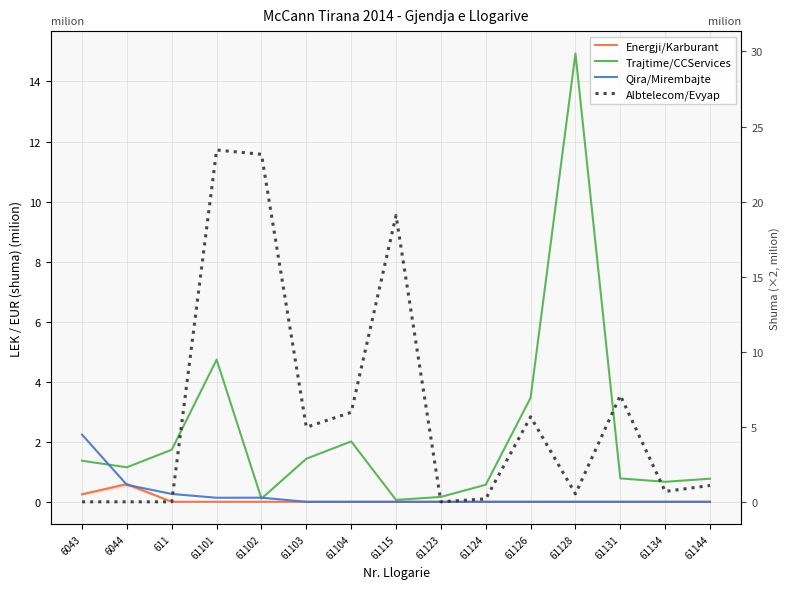

What is the difference between the second highest and minimum values in the Qira/Mirembajte series?

0.6